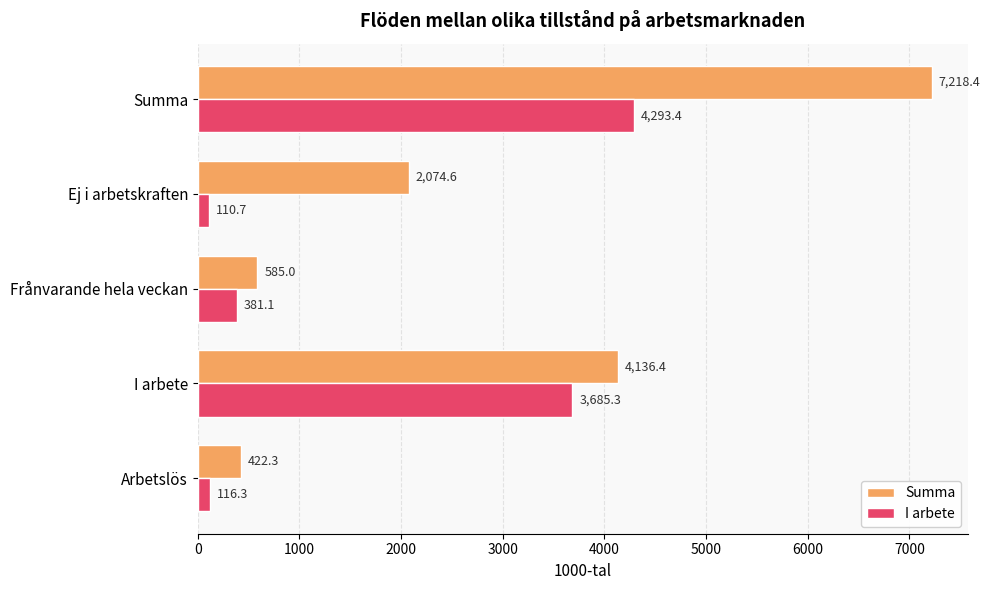

Rank the series by their maximum value, from lowest to highest.

I arbete, Summa